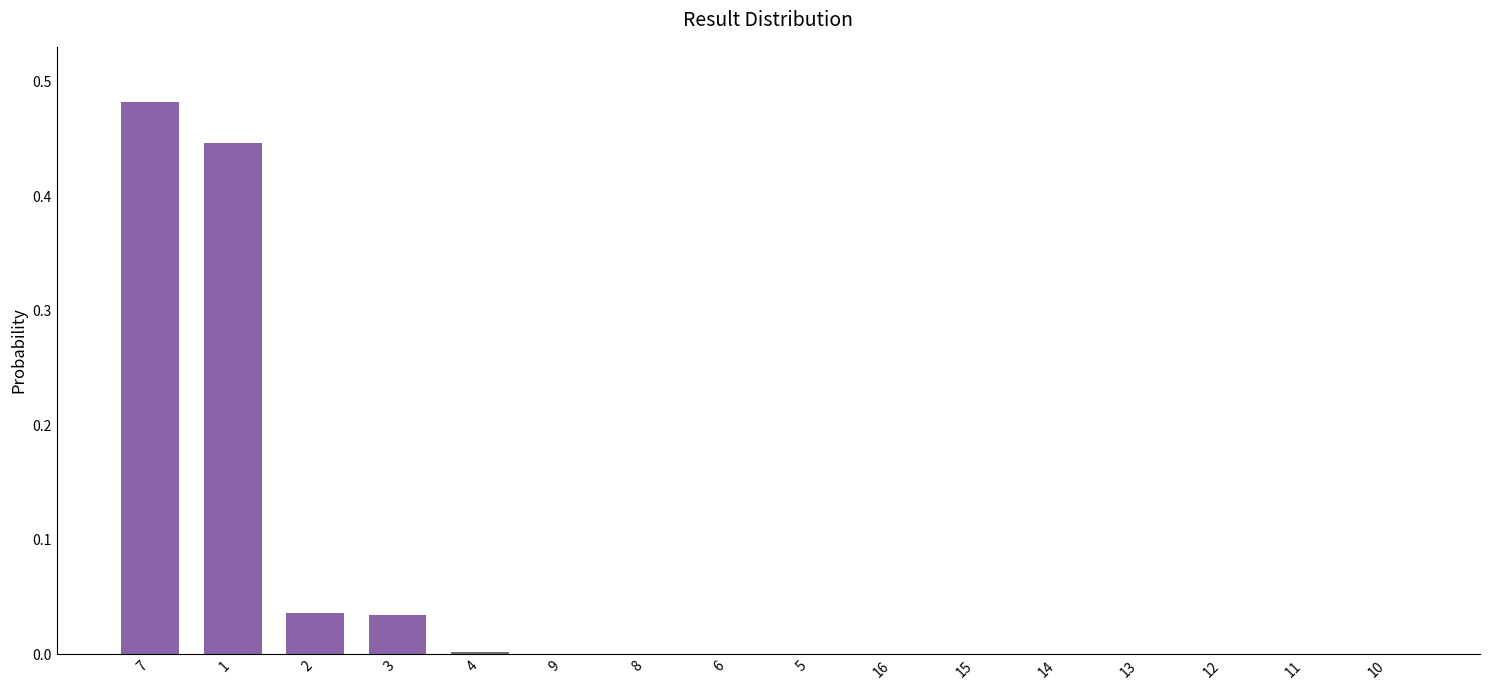

The value at 16 is -0.2. True or false?

False